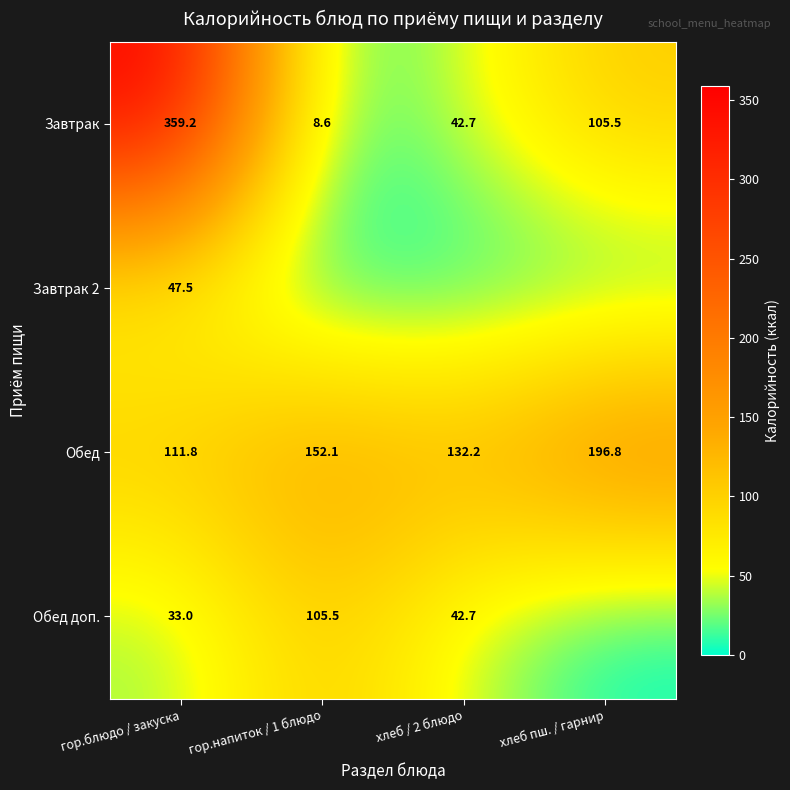

List the labels in order of Завтрак value, largest first.

гор.блюдо / закуска, хлеб пш. / гарнир, хлеб / 2 блюдо, гор.напиток / 1 блюдо